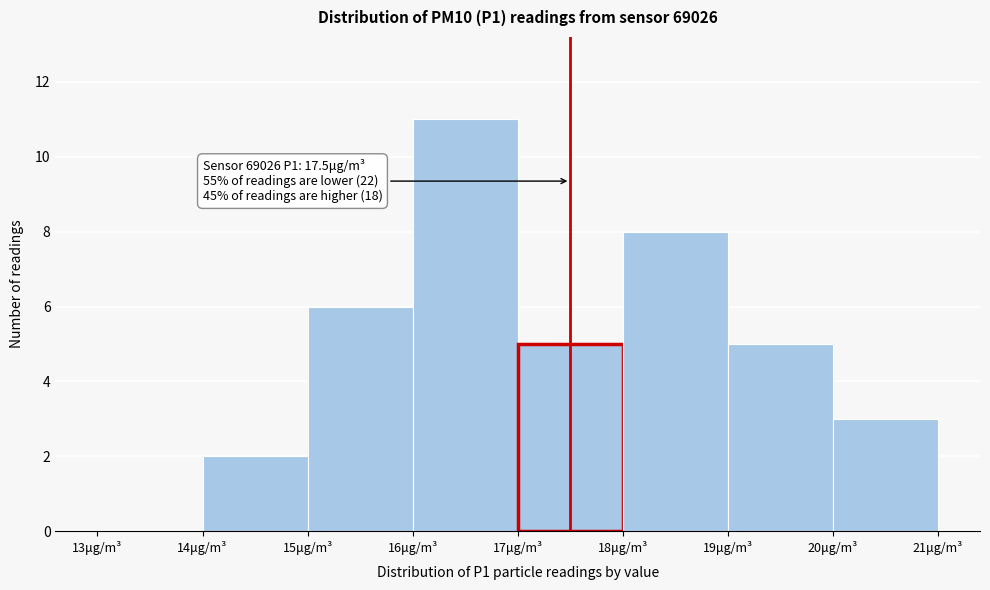

Which range on the x-axis has the tallest bar?

16 to 17